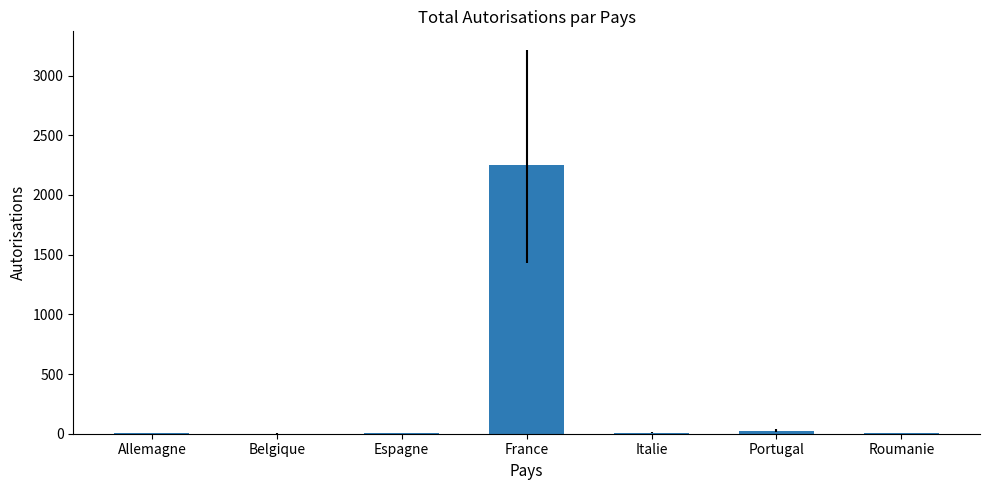

Which has a higher value, France or Portugal?

France